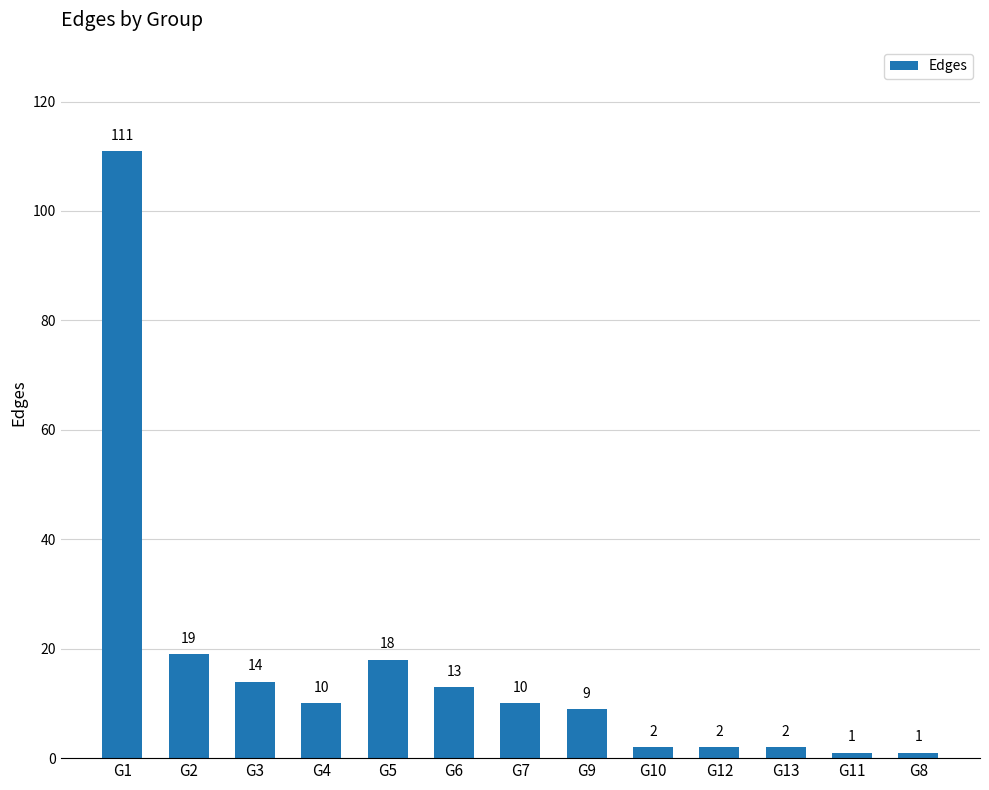

What is the approximate value at G1, to the nearest 50?

100